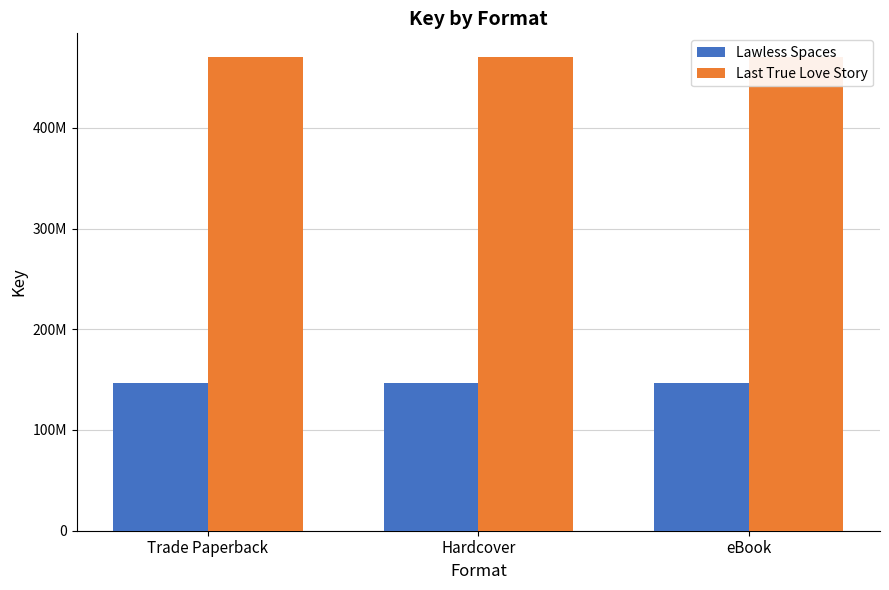

What is the total value across all series at Trade Paperback?

616692068